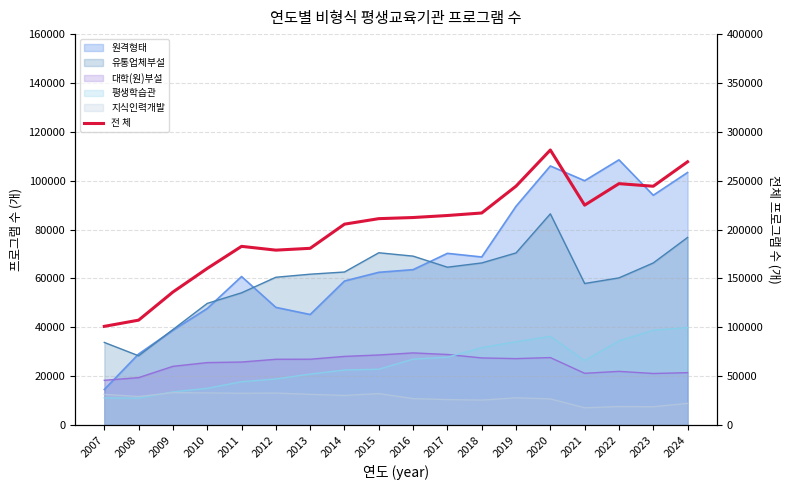

What is the sum of all values?

3619410